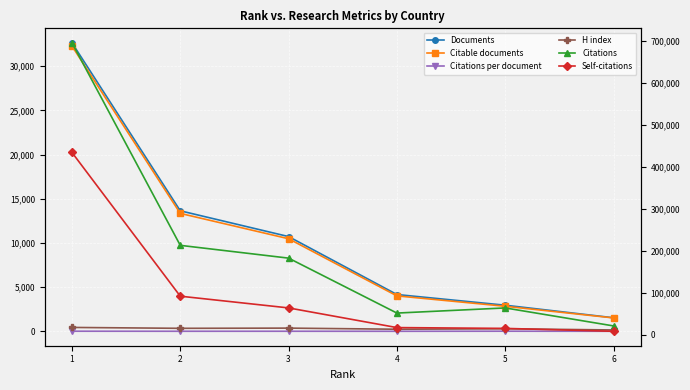

Where is the first local minimum for Citations per document?

2